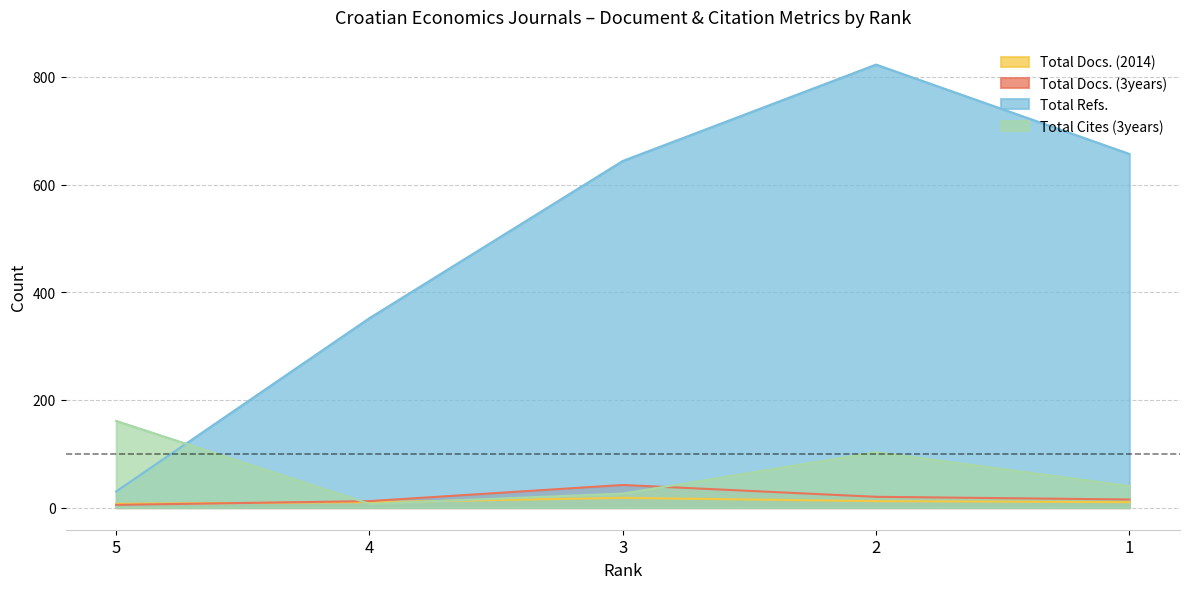

What are all the series names shown in the legend?

Total Docs. (2014), Total Docs. (3years), Total Refs., Total Cites (3years)